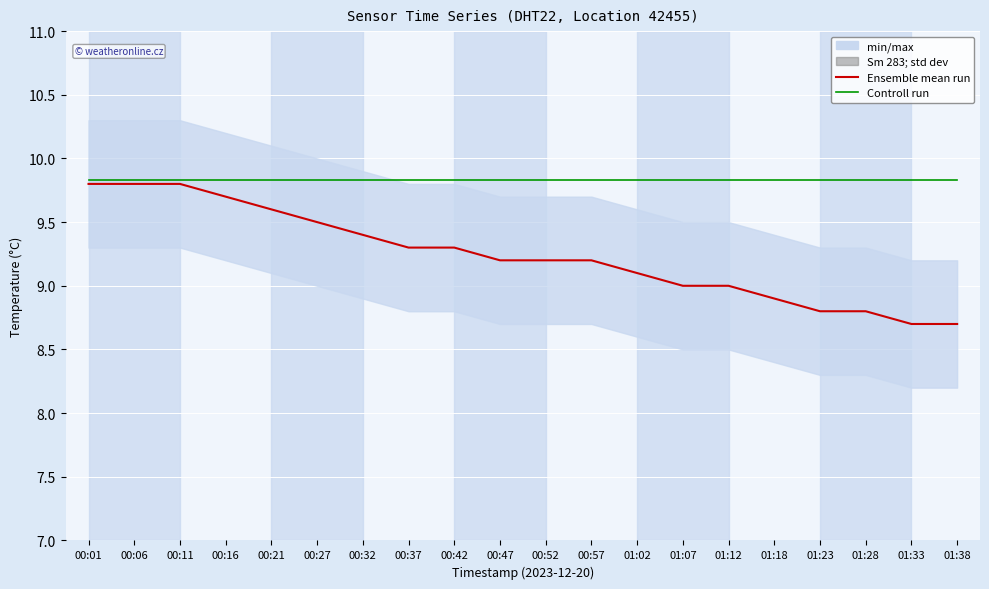

At 01:38, list the series in order from largest to smallest.

Controll run, Ensemble mean run